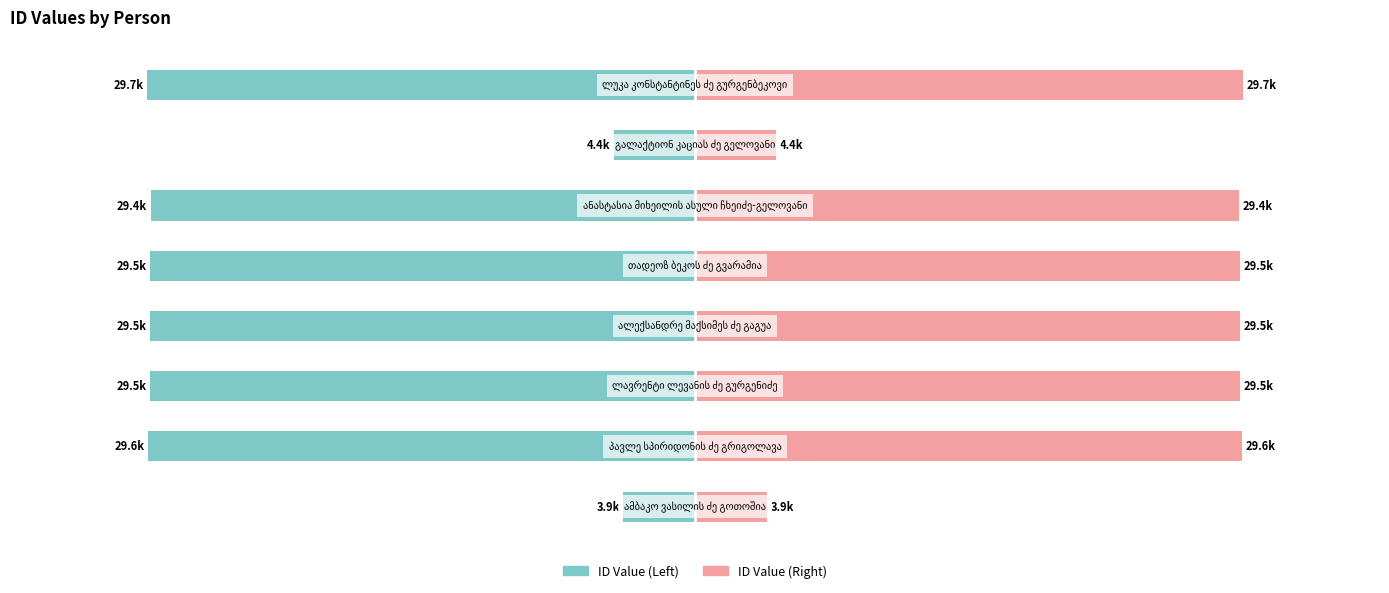

Rank the series at 30 from highest to lowest value.

ID Value (Right), ID Value (Left)